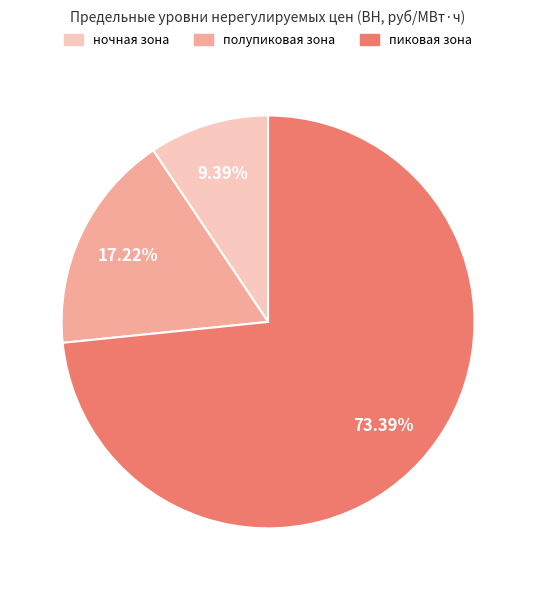

To the nearest percent, what percentage of the pie is пиковая зона?

73%